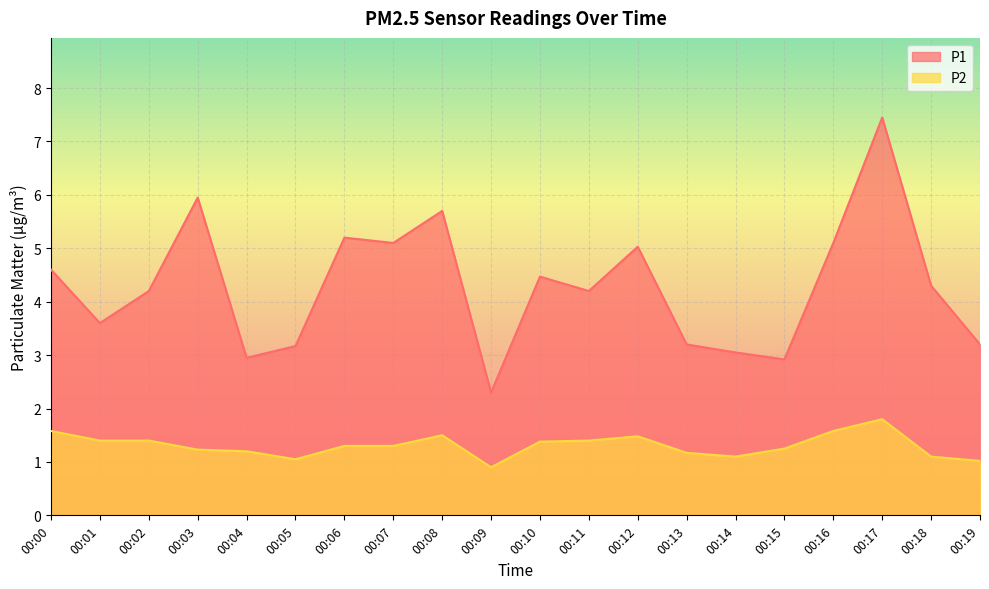

What is the total value across all series at 00:06?

6.5